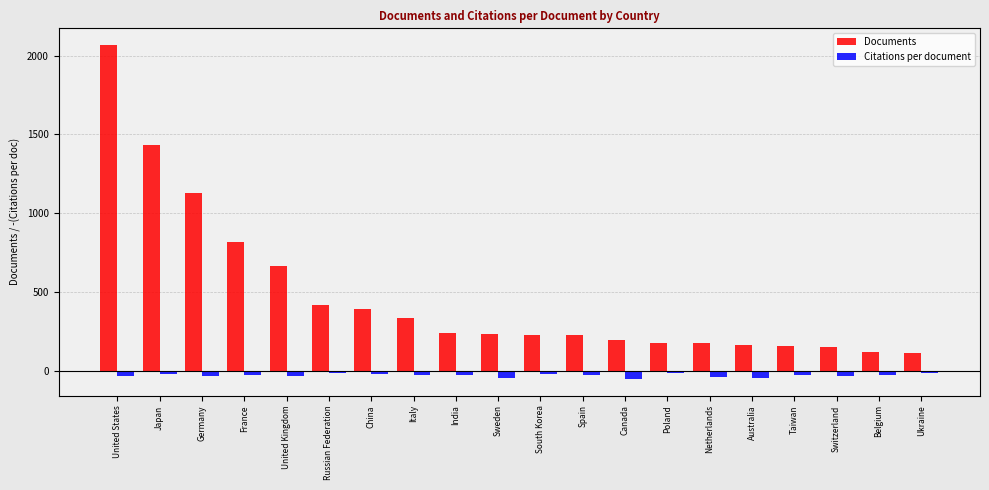

Is the value of Documents at Italy greater than the value of Citations per document at Poland?

Yes